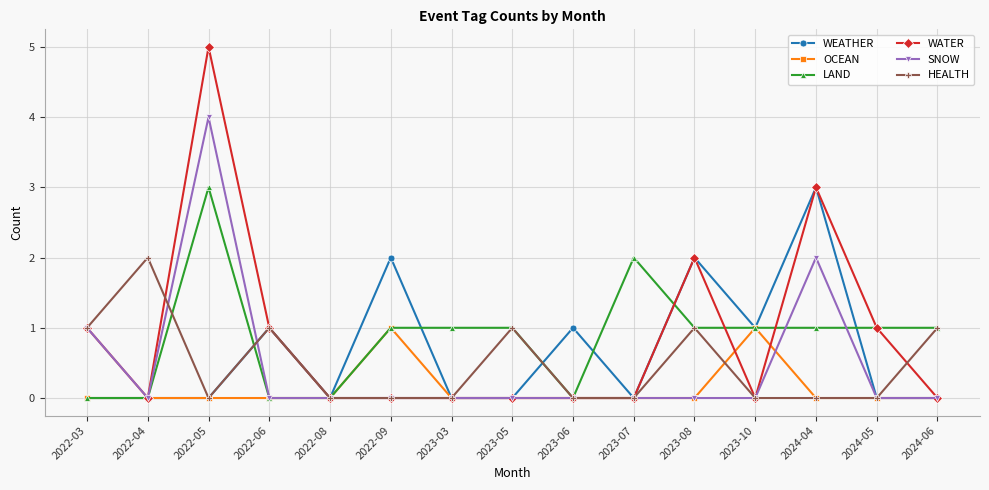

The OCEAN series shows 0 at 2024-05. True or false?

True